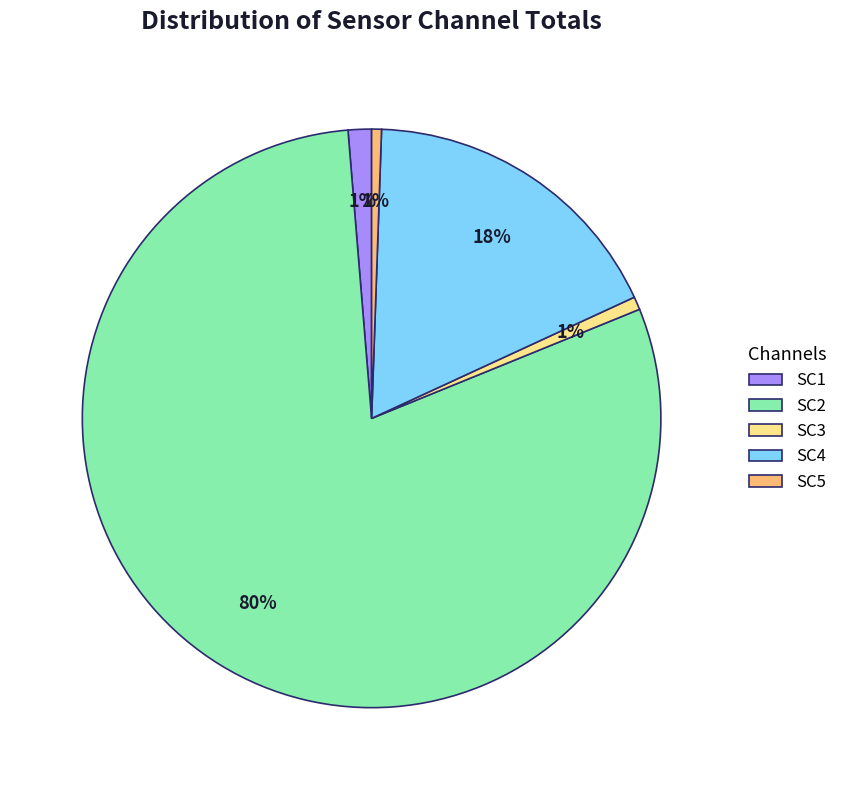

How many segments does this pie chart have?

5